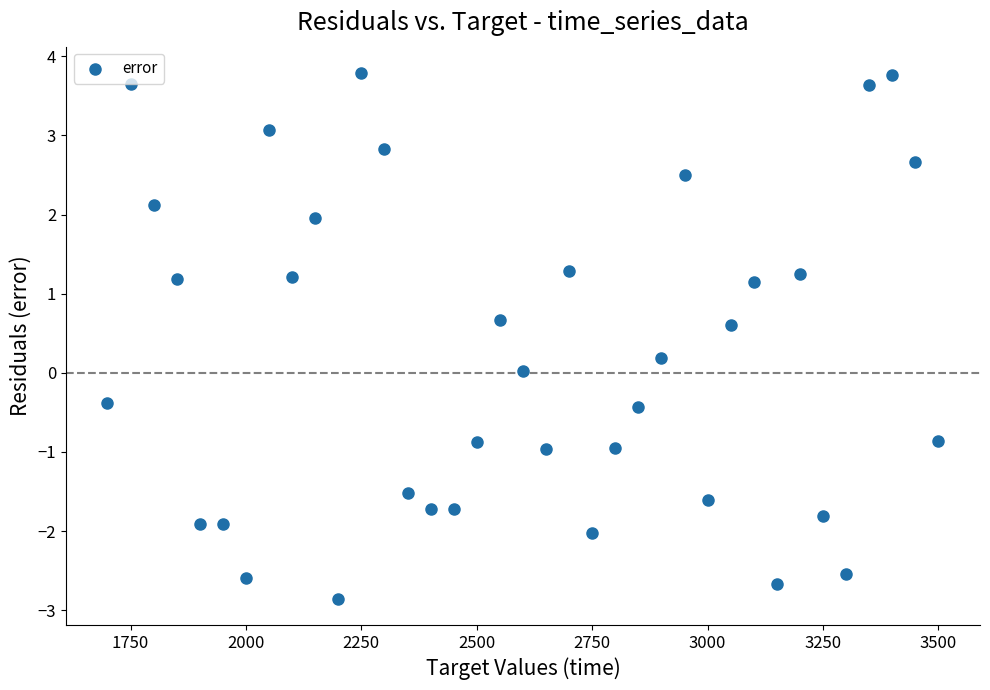

What is the range of Y values (max minus min)?

6.6